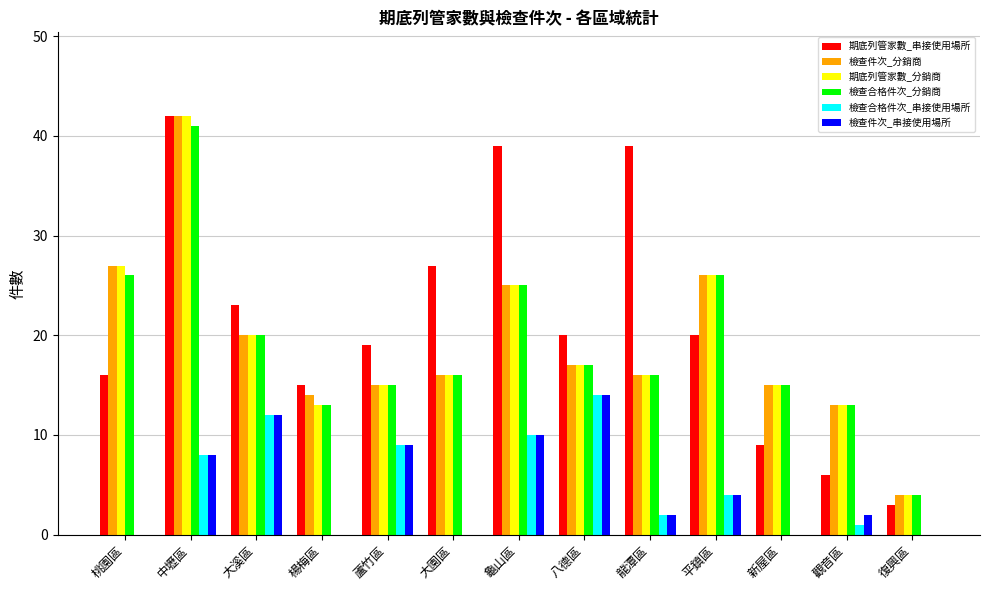

Which series changed the most between 中壢區 and 復興區?

期底列管家數_串接使用場所